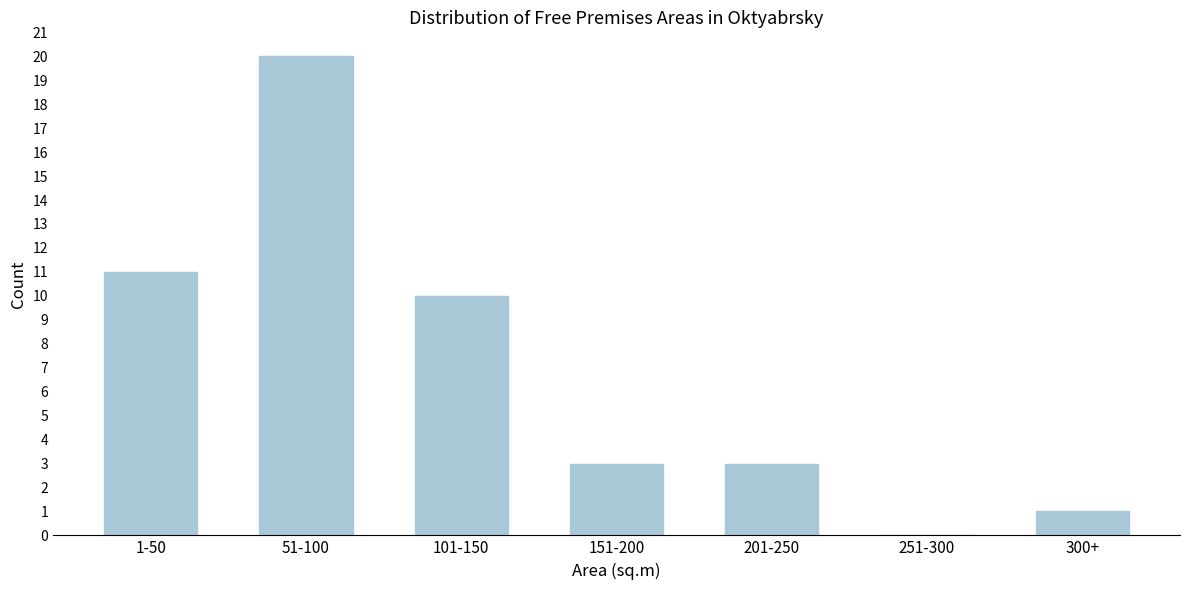

Reading left to right, transcribe all the data shown in this chart.

1-50=11	51-100=20	101-150=10	151-200=3	201-250=3	251-300=0	300+=1